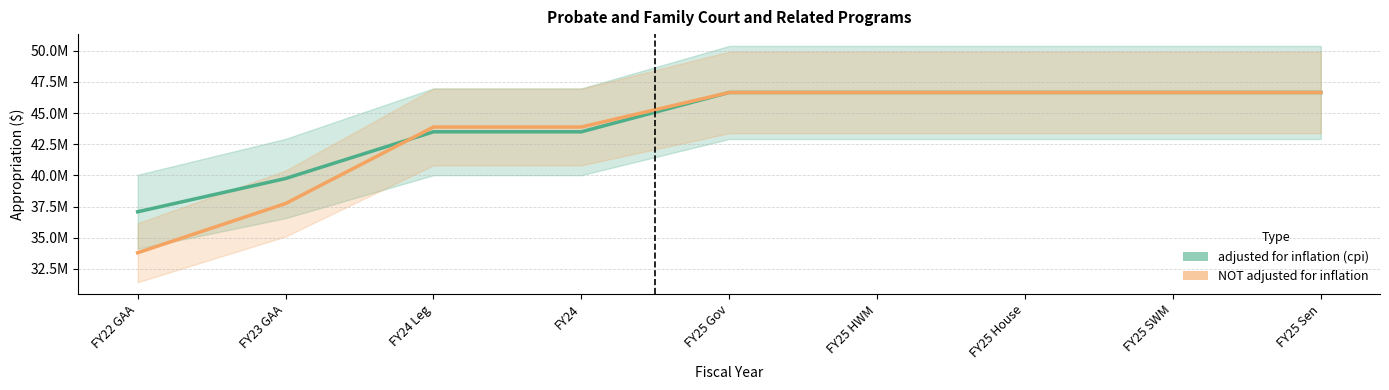

Which category has the lowest value across all series?

FY22 GAA